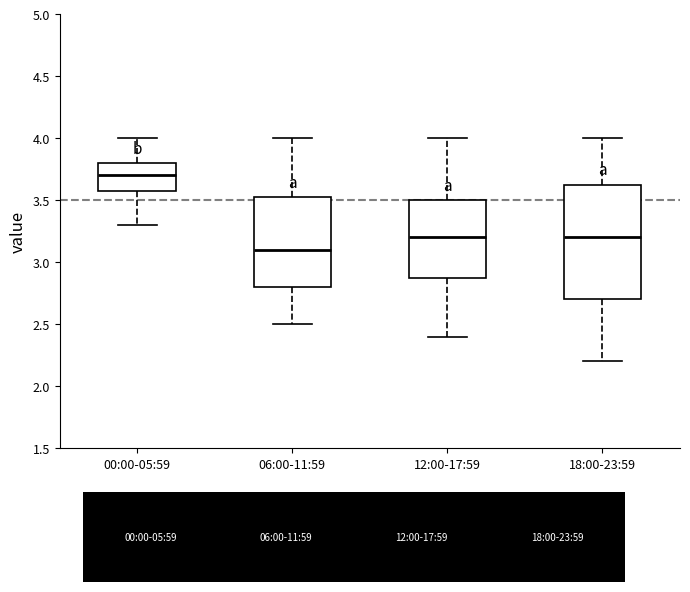

Reading left to right, transcribe this box plot: for each box, give where its median line is, the range the box spans, and where its two whiskers end, as read against the y-axis. The values are not printed on the chart, so give them approximately, as read against the axis.

00:00-05:59: median 3.70, box 3.60 to 3.80, whiskers 3.30 to 4.00
06:00-11:59: median 3.10, box 2.80 to 3.55, whiskers 2.50 to 4.00
12:00-17:59: median 3.20, box 2.90 to 3.50, whiskers 2.40 to 4.00
18:00-23:59: median 3.20, box 2.70 to 3.65, whiskers 2.20 to 4.00